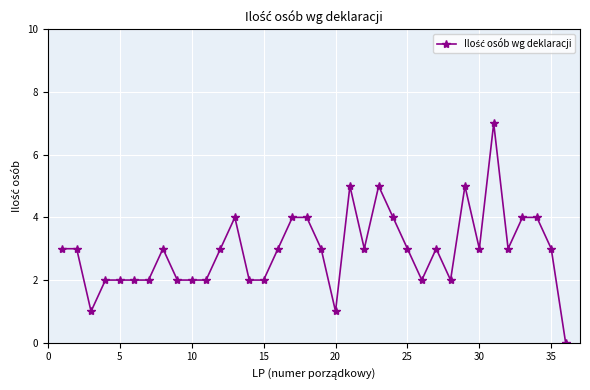

What is the value of the 35th point from the left?

3